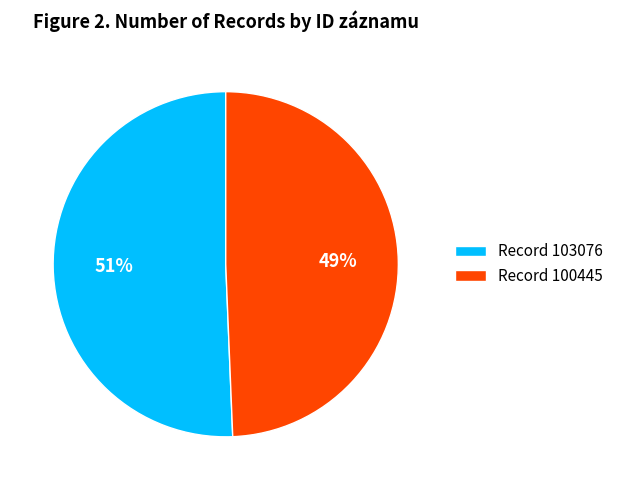

Approximately how many times larger is the value at Record 100445 compared to Record 103076?

1.0